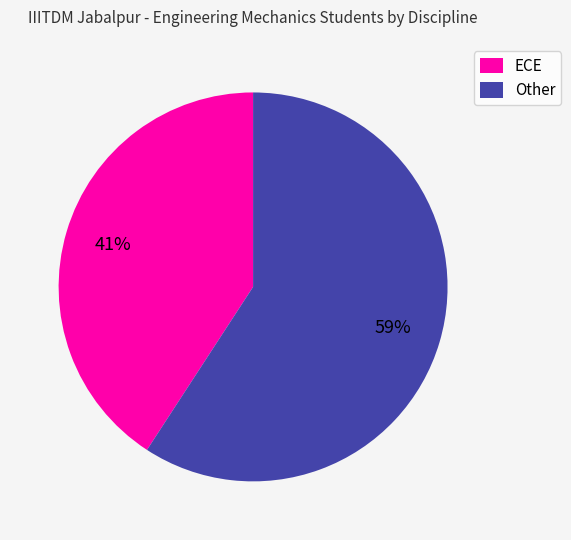

Do ECE and Other together represent more than half of the pie?

Yes